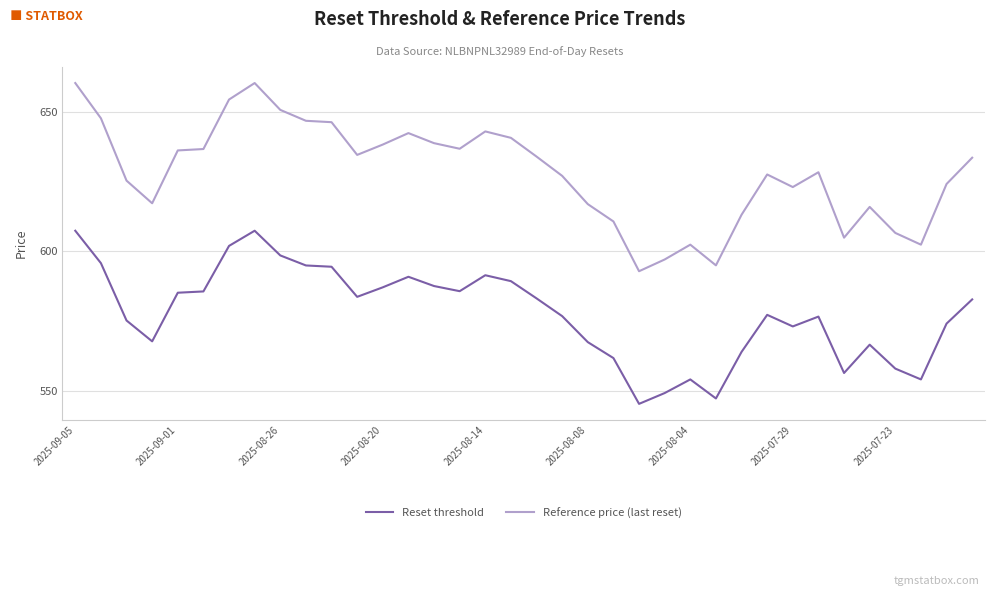

Which series has the largest total across all categories?

Reference price (last reset)